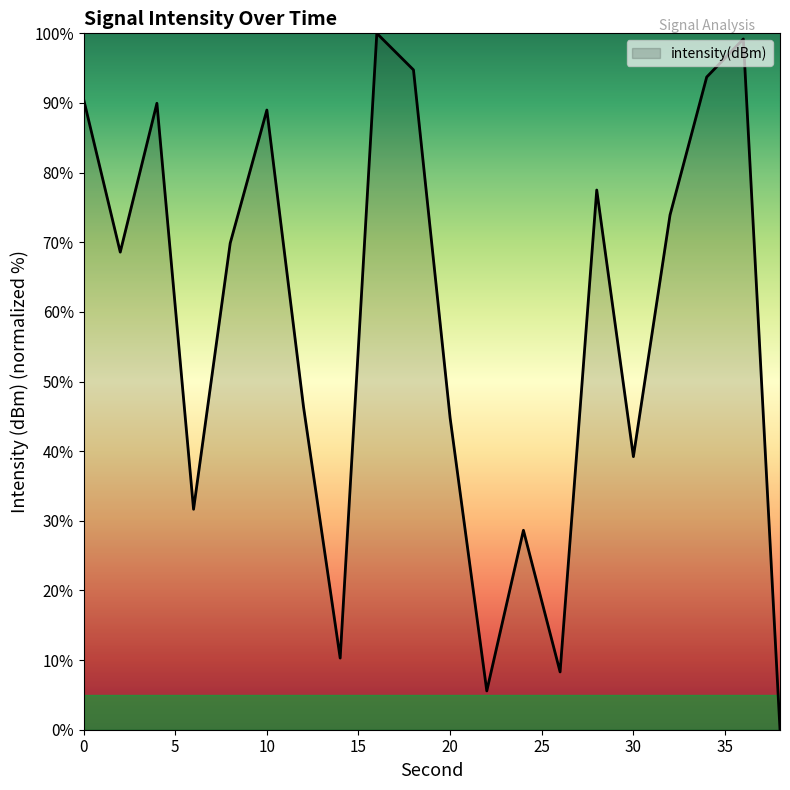

What is the greatest value displayed?

100.0